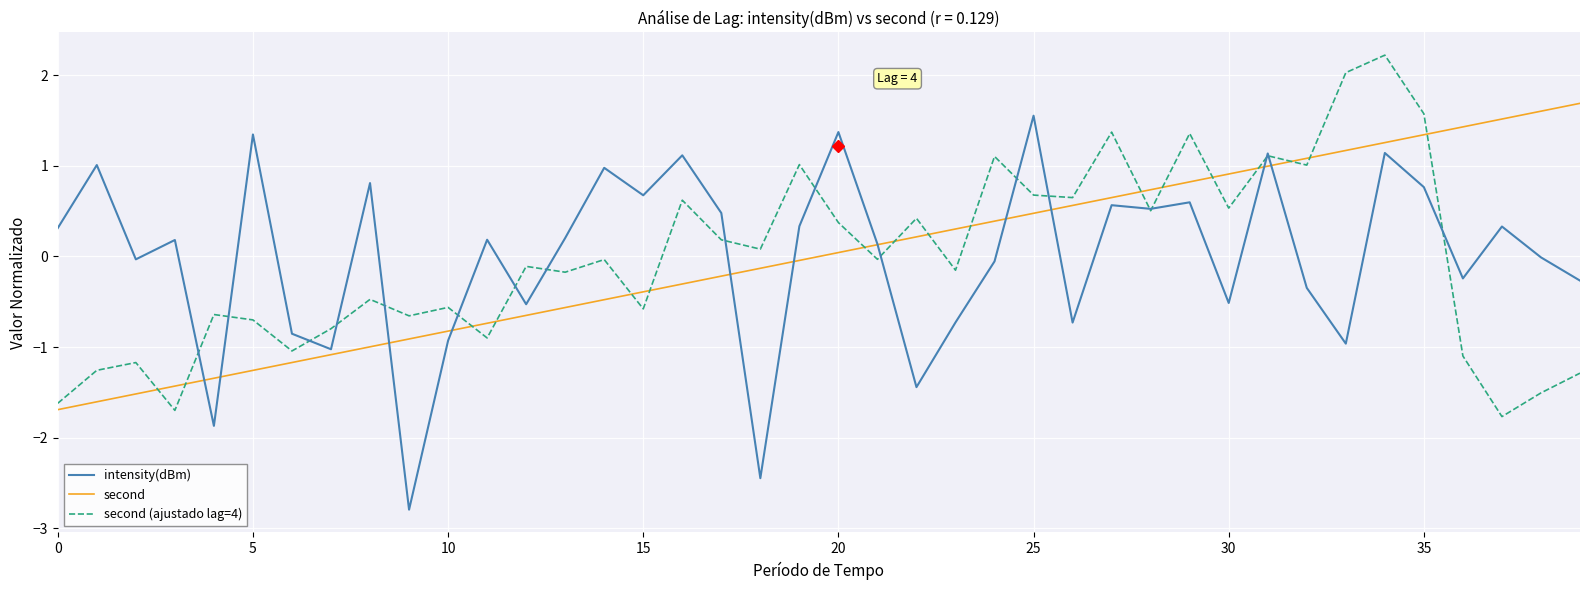

After their last crossing, which series has the higher values: second or second (ajustado lag=4)?

second